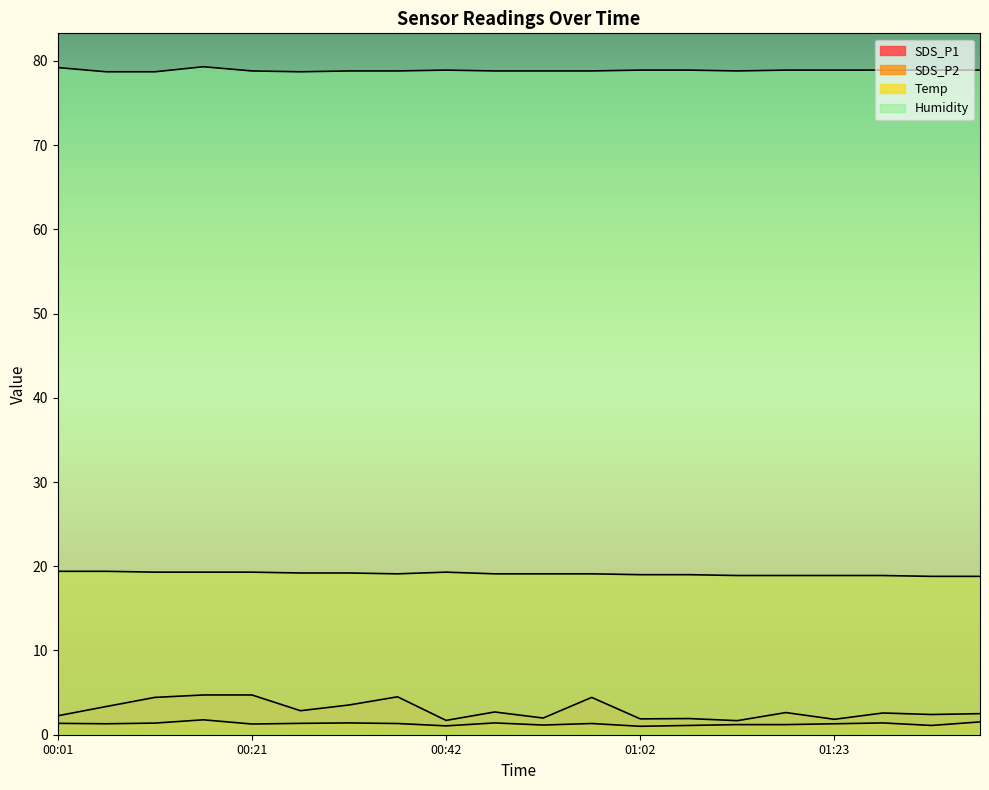

What is the difference between the second highest and second lowest values in the Humidity series?

0.5